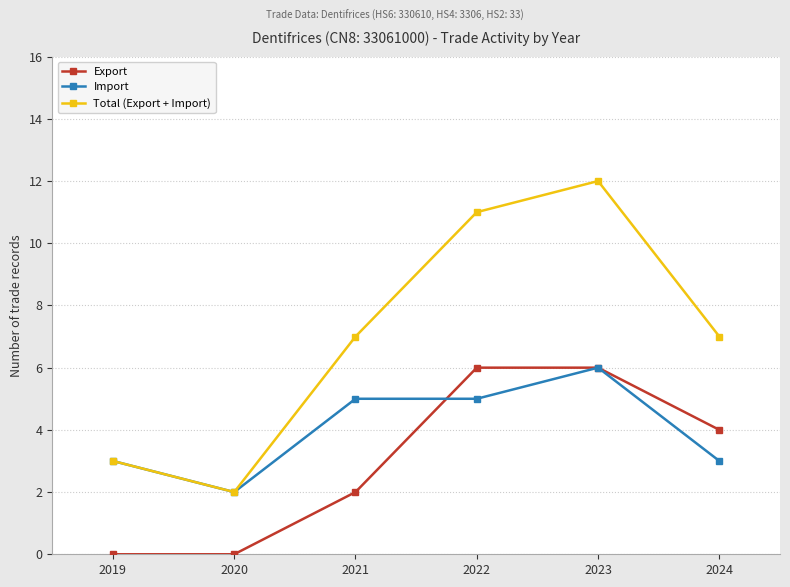

How many series are shown in this chart?

3